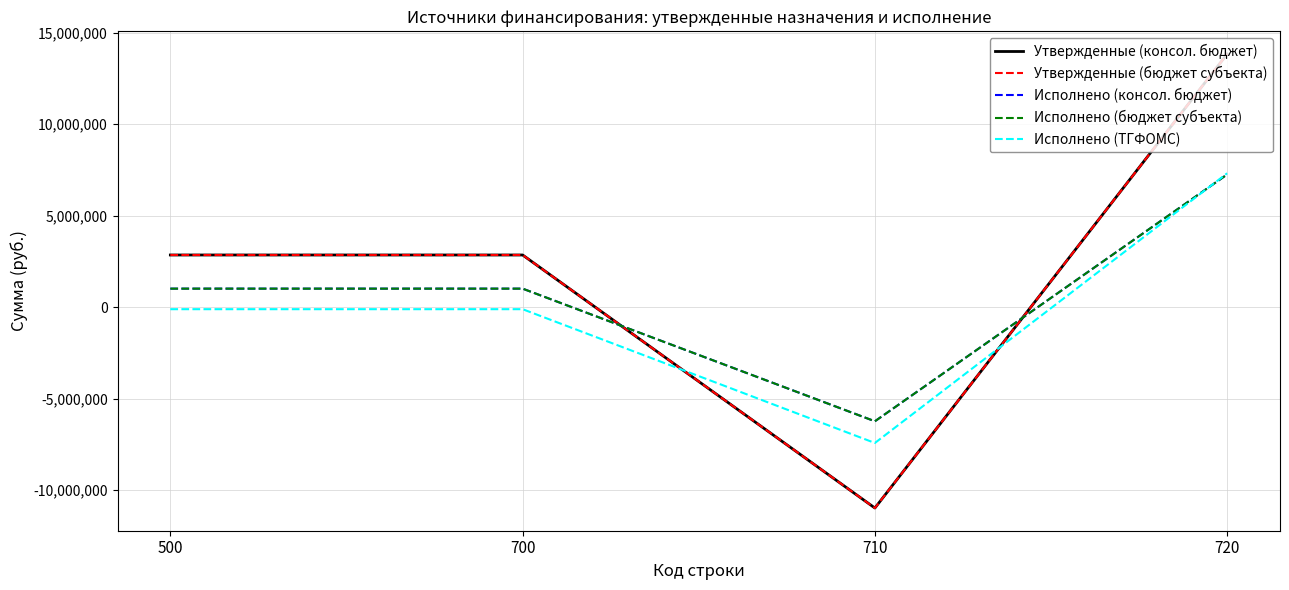

At which category is the sum across all series the highest?

720